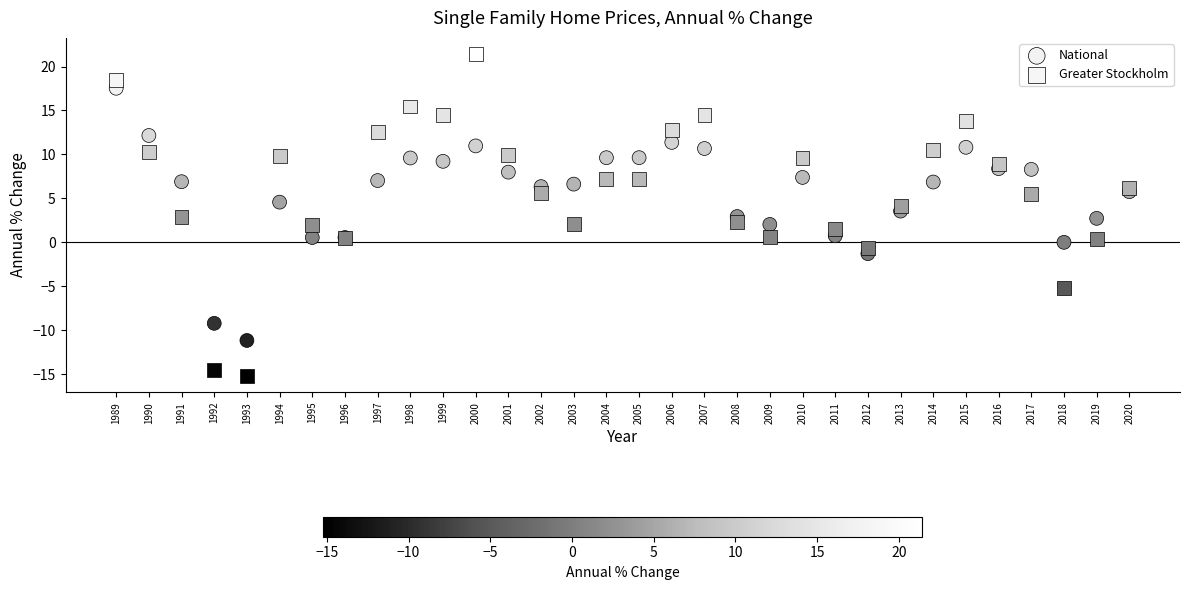

Which series contains the lowest Y value?

Greater Stockholm